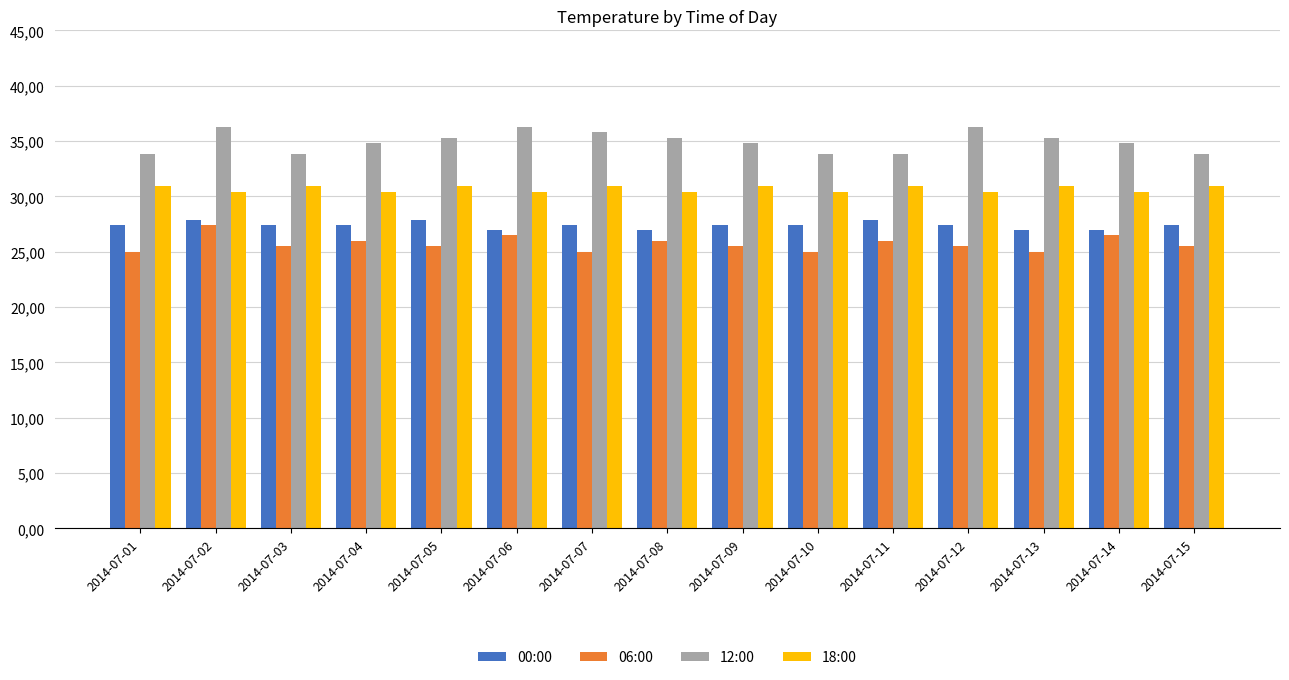

At which category is the sum across all series the highest?

2014-07-02